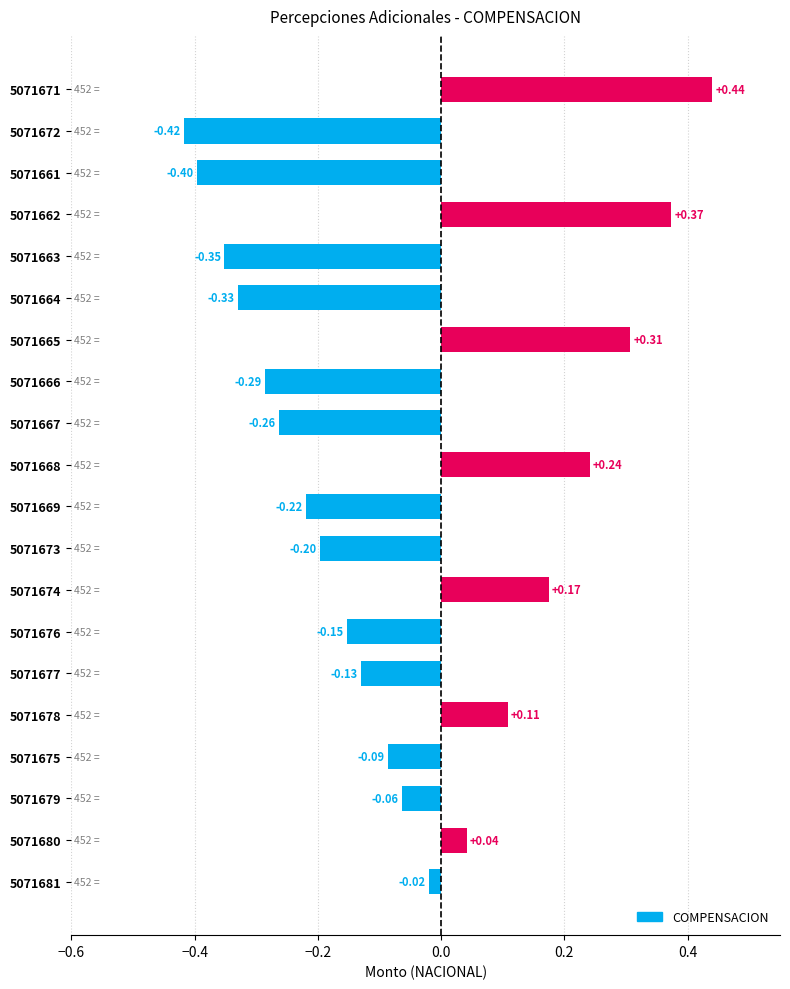

How many bars are there in total?

20